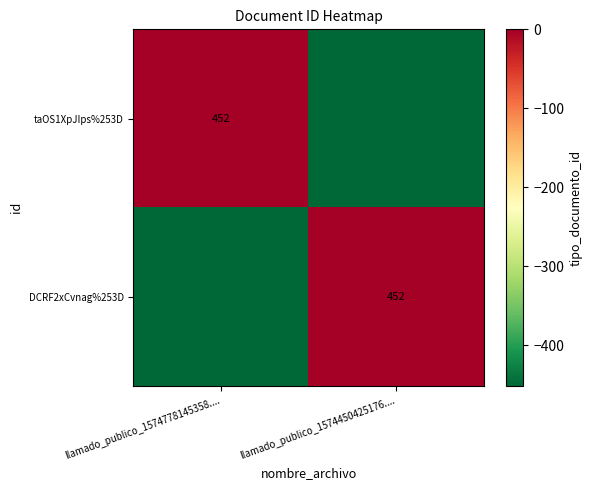

The DCRF2xCvnag%253D series shows 452 at llamado_publico_1574450425176..... True or false?

True